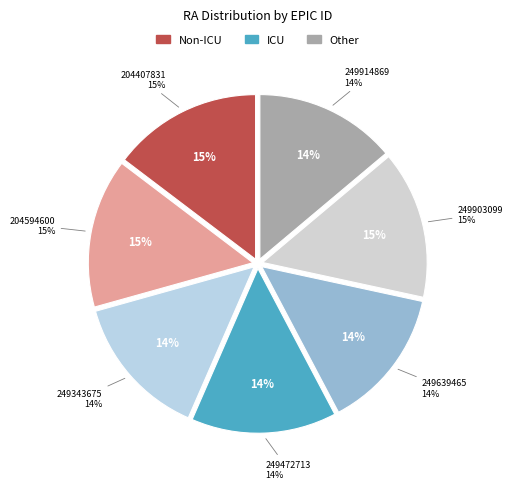

Rank the categories by value from highest to lowest.

204407831, 204594600, 249903099, 249472713, 249343675, 249914869, 249639465